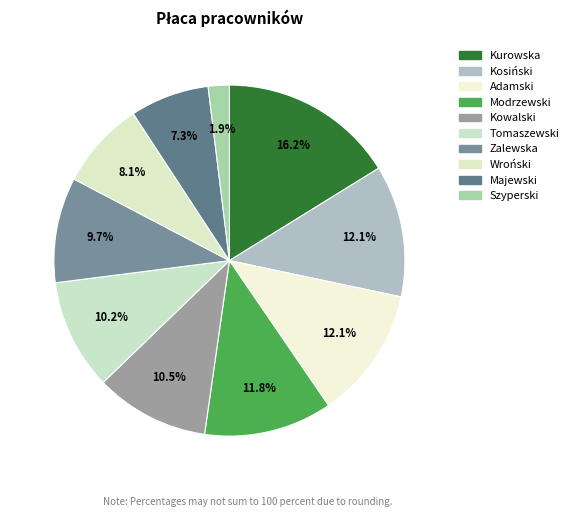

Count the number of slices in the pie.

10